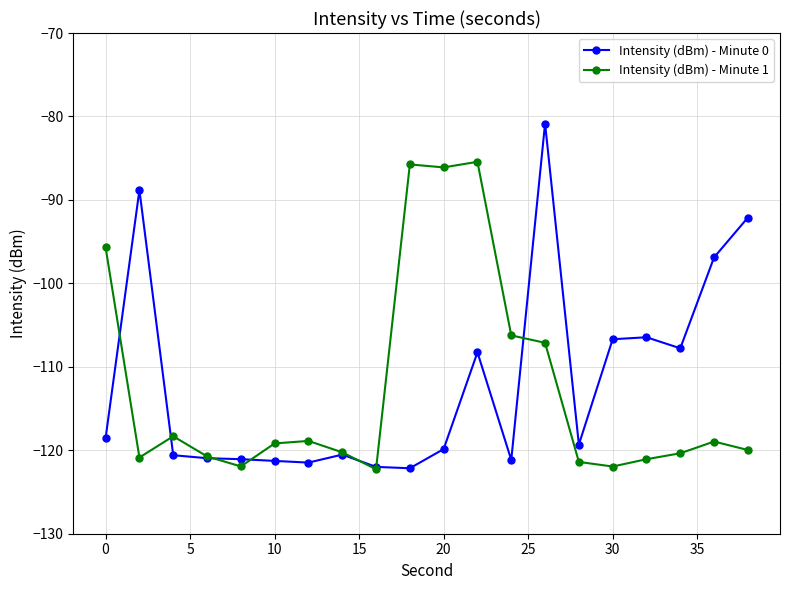

True or false: Intensity (dBm) - Minute 1 has more than 1 interior local peaks.

True